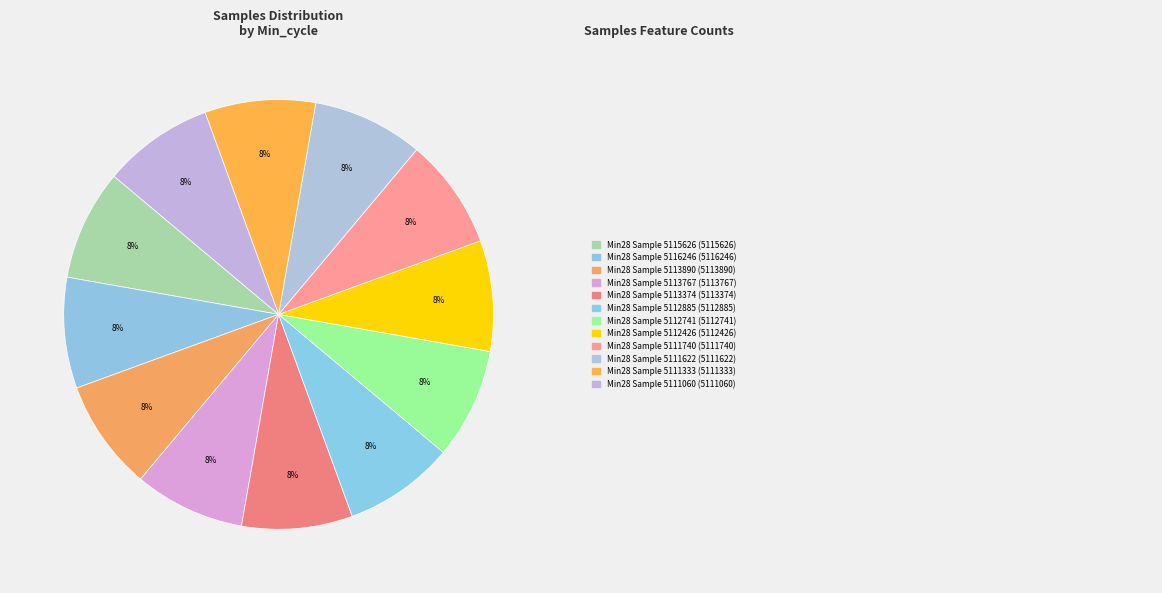

To the nearest percent, what is the average slice percentage?

8%